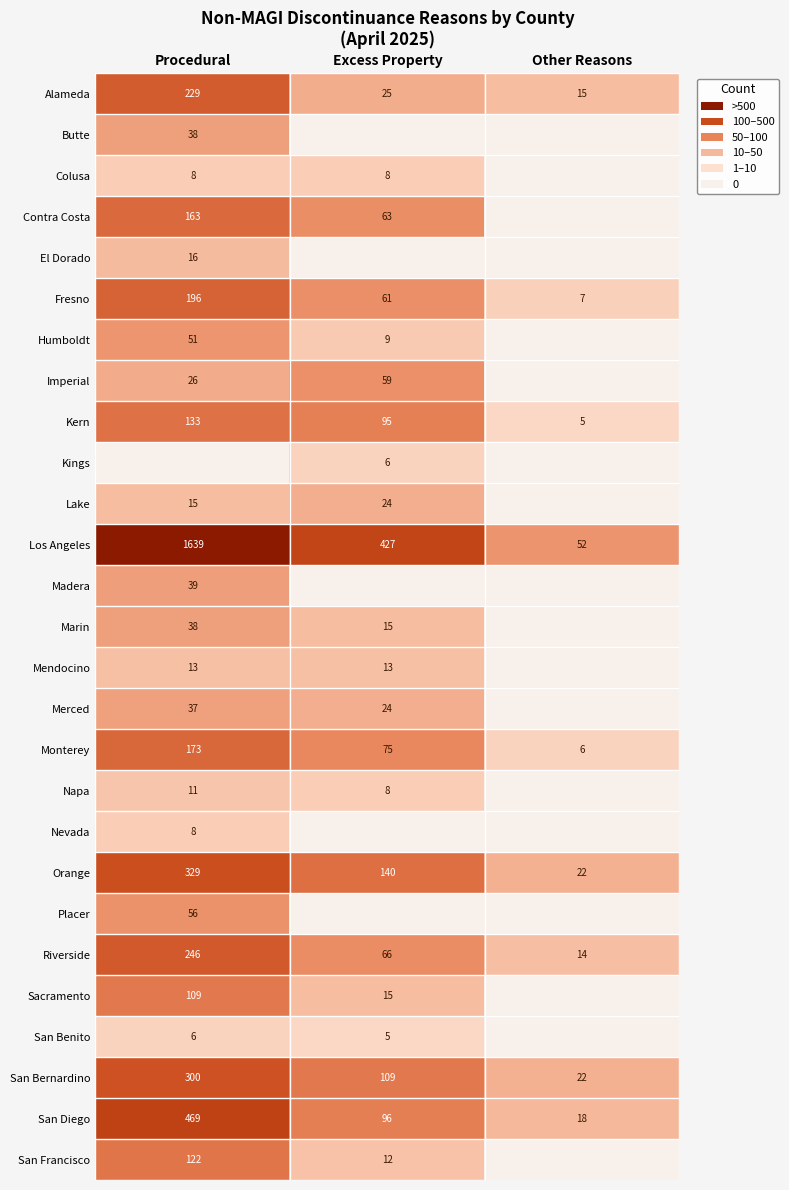

True or false: Orange has a value of 22 at Other Reasons.

True